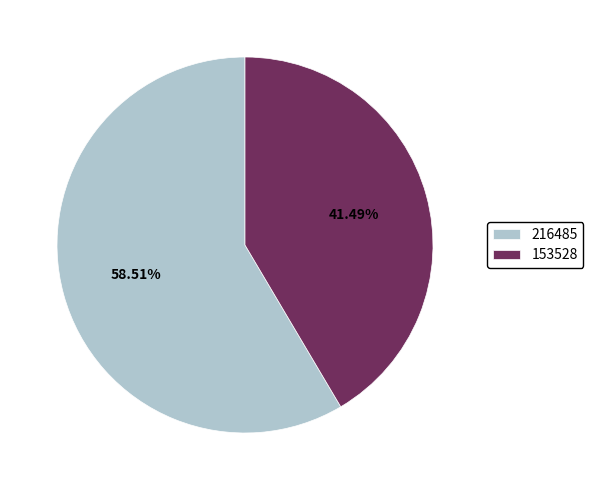

What is the largest slice in the pie chart?

216485